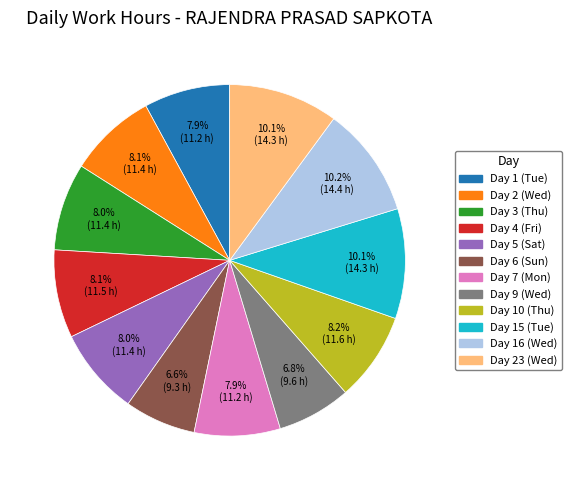

Which has a higher value, Day 6 (Sun) or Day 23 (Wed)?

Day 23 (Wed)